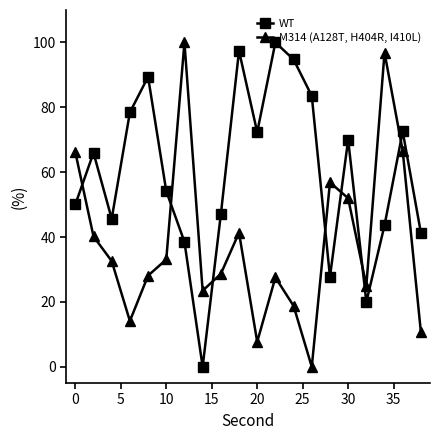

True or false: M314 (A128T, H404R, I410L) has more than 0 interior local peaks.

True